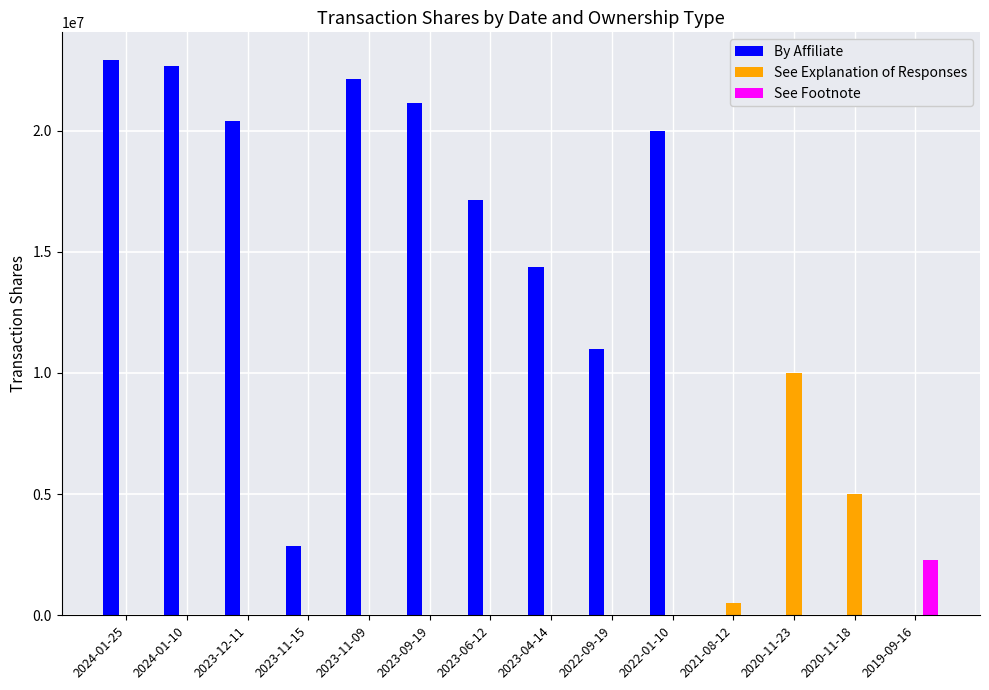

At which label is By Affiliate closest to 11453907?

2022-09-19